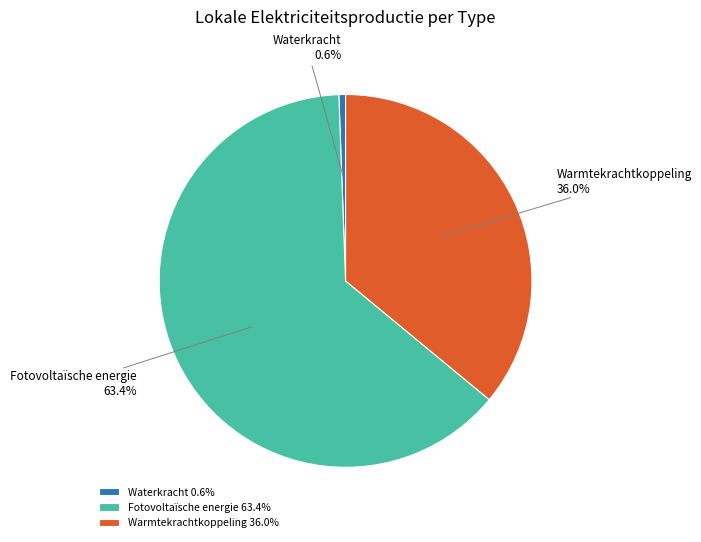

What portion of the pie excludes Warmtekrachtkoppeling?

64.0%